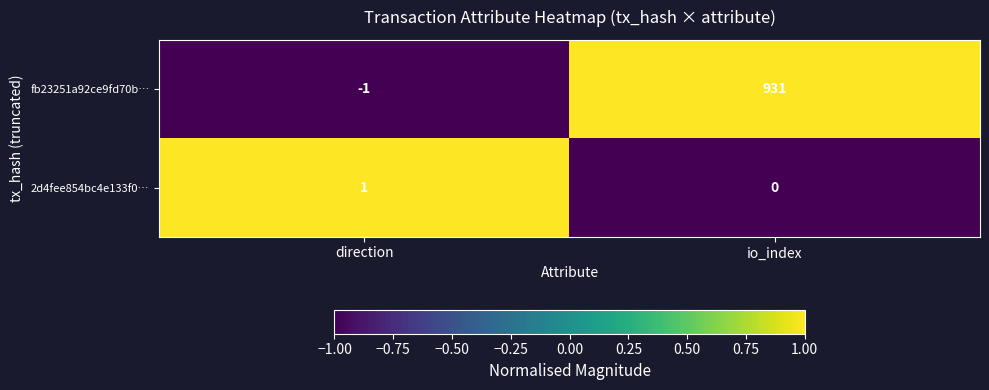

Which series has the largest total across all categories?

fb23251a92ce9fd70b…